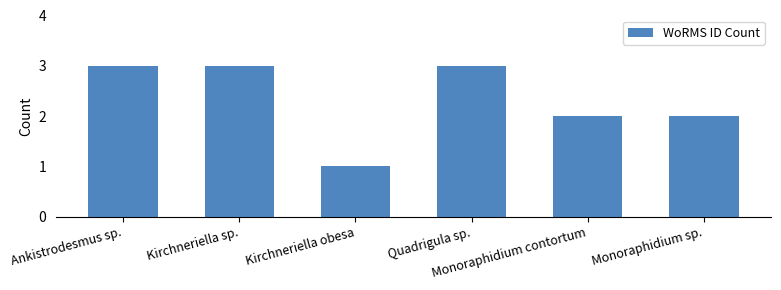

The chart shows a value of 2 at Monoraphidium sp.. True or false?

True